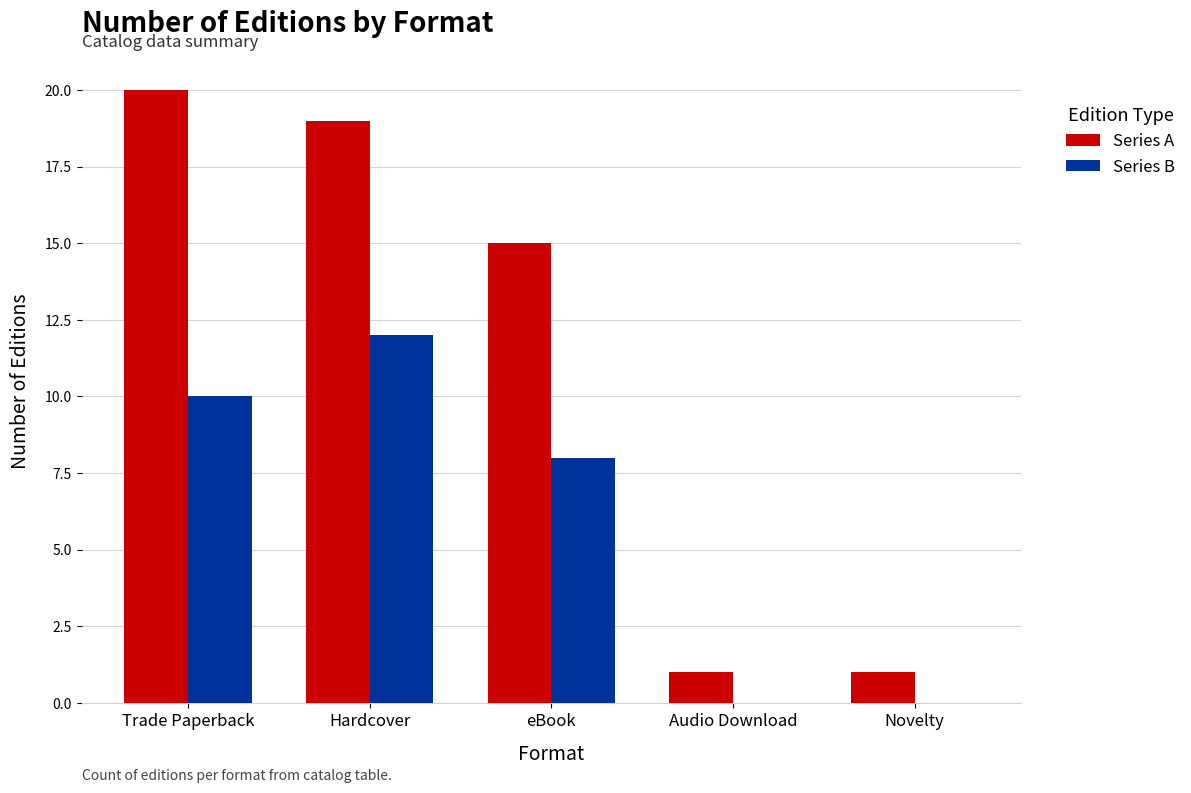

What is the maximum value for Series A?

20